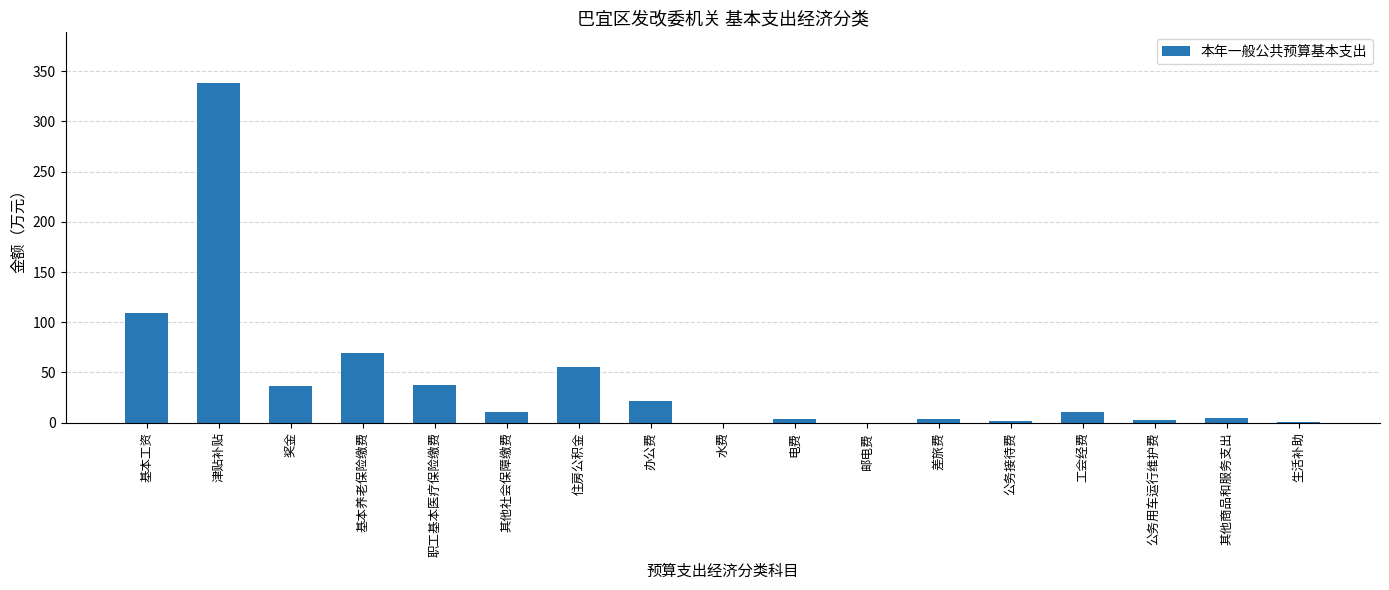

Which category has the highest value across all series?

津贴补贴